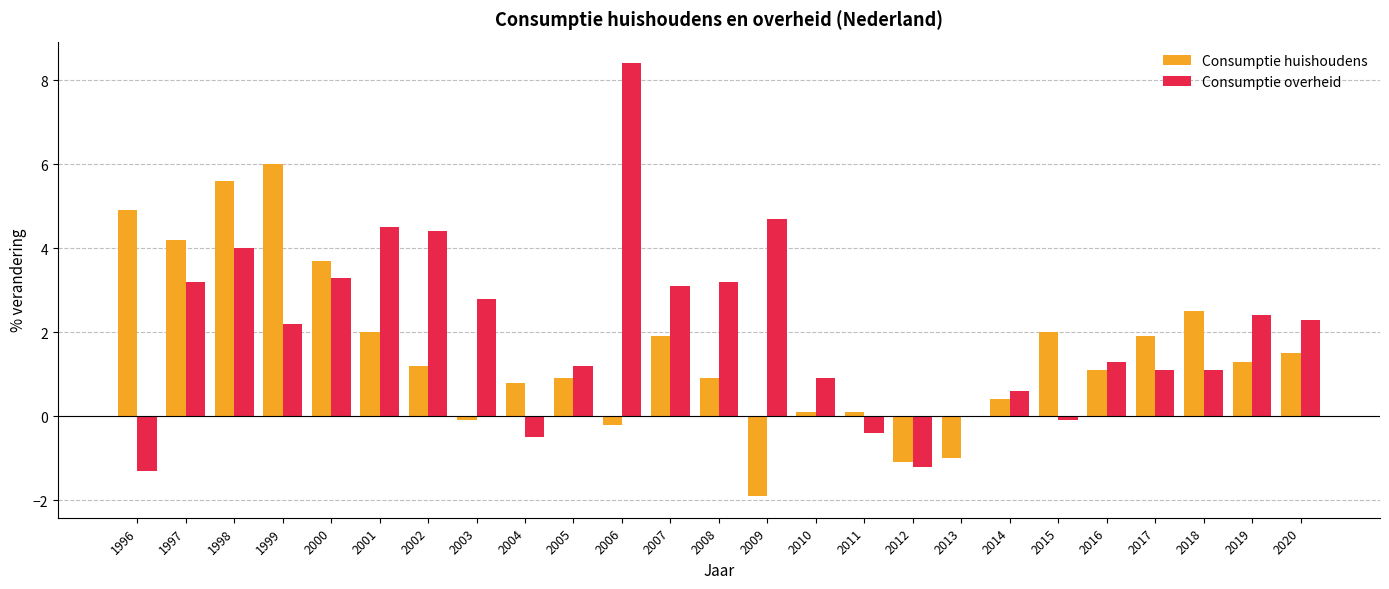

Which category has the highest value across all series?

2006